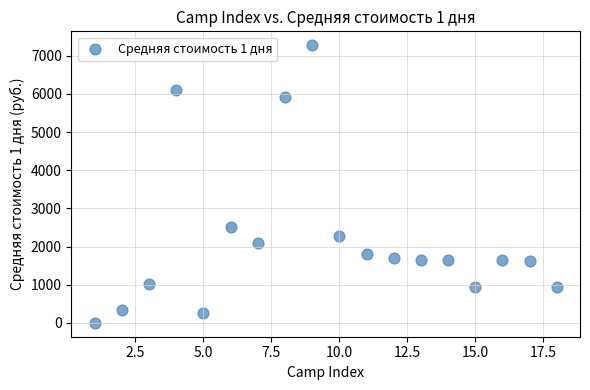

What is the range of Y values (max minus min)?

7277.0